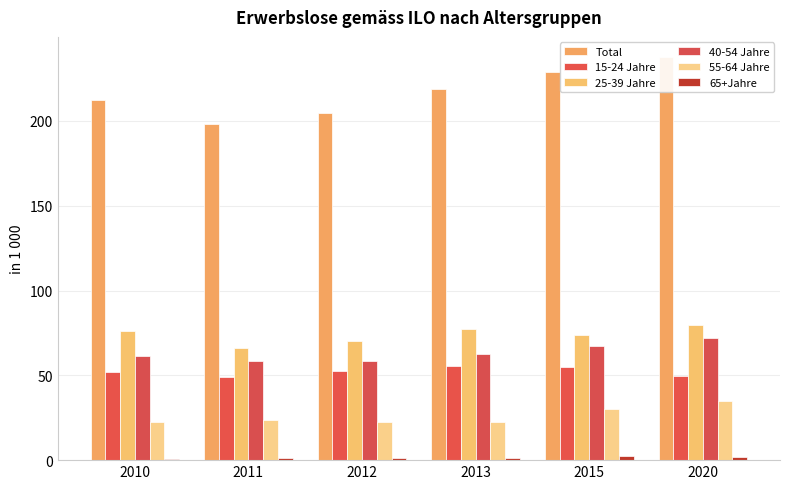

Reading left to right, list all the values displayed in this chart.

Total: 212.5	198.3	204.6	218.9	228.9	237.6
15-24 Jahre: 51.7	49.1	52.4	55.3	55.1	49.4
25-39 Jahre: 76.2	66.2	70.2	77.1	73.7	79.9
40-54 Jahre: 61.2	58.6	58.3	62.7	67.4	71.8
55-64 Jahre: 22.5	23.4	22.7	22.7	29.9	34.7
65+Jahre: 0.9	1.0	1.1	1.1	2.7	1.9